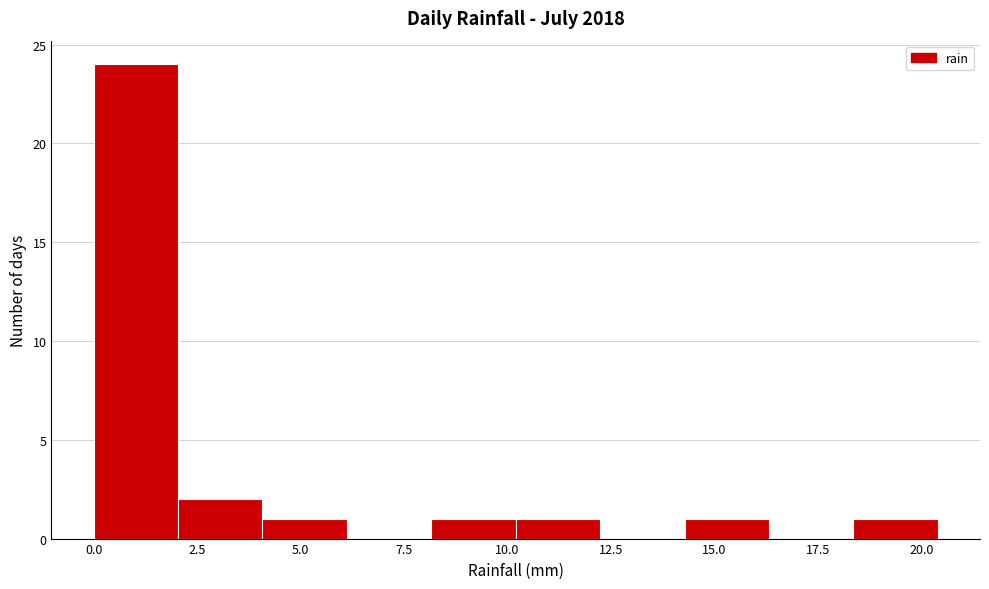

Which range on the x-axis has the tallest bar?

0.0 to 2.0